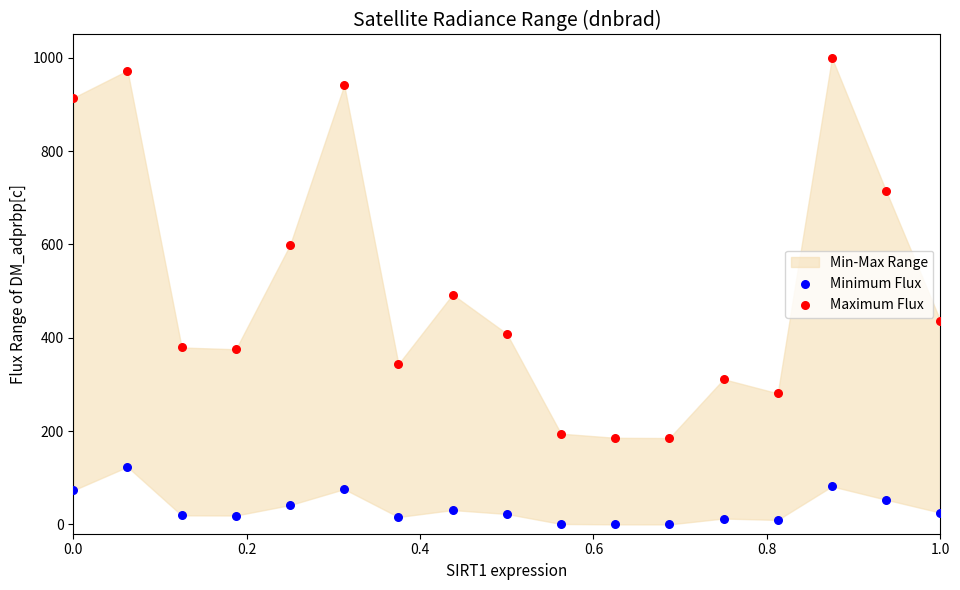

Which series has the widest spread of Y values?

Maximum Flux